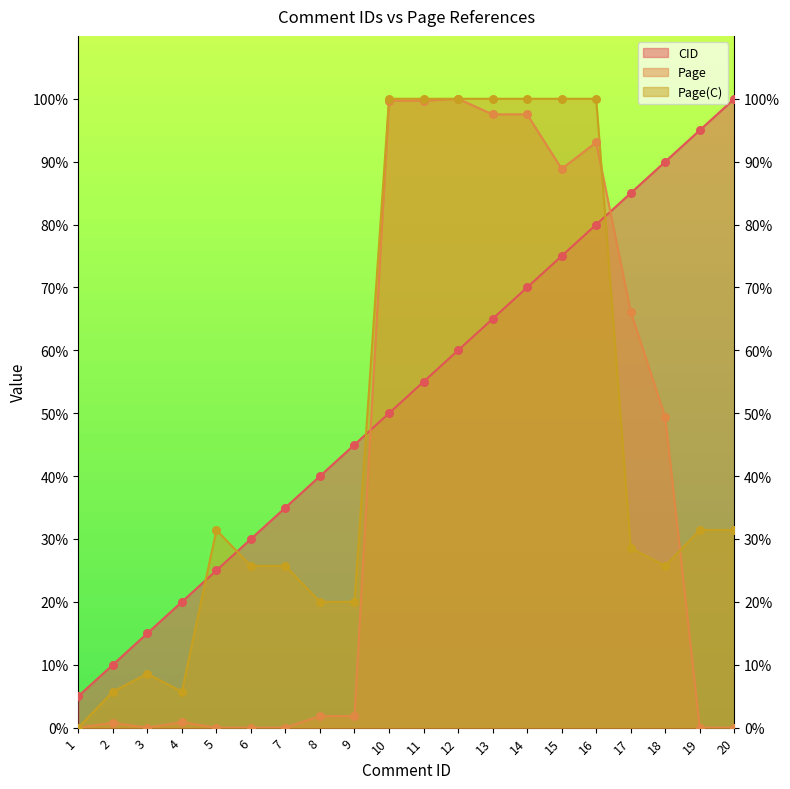

Which series contains the highest Y value?

CID